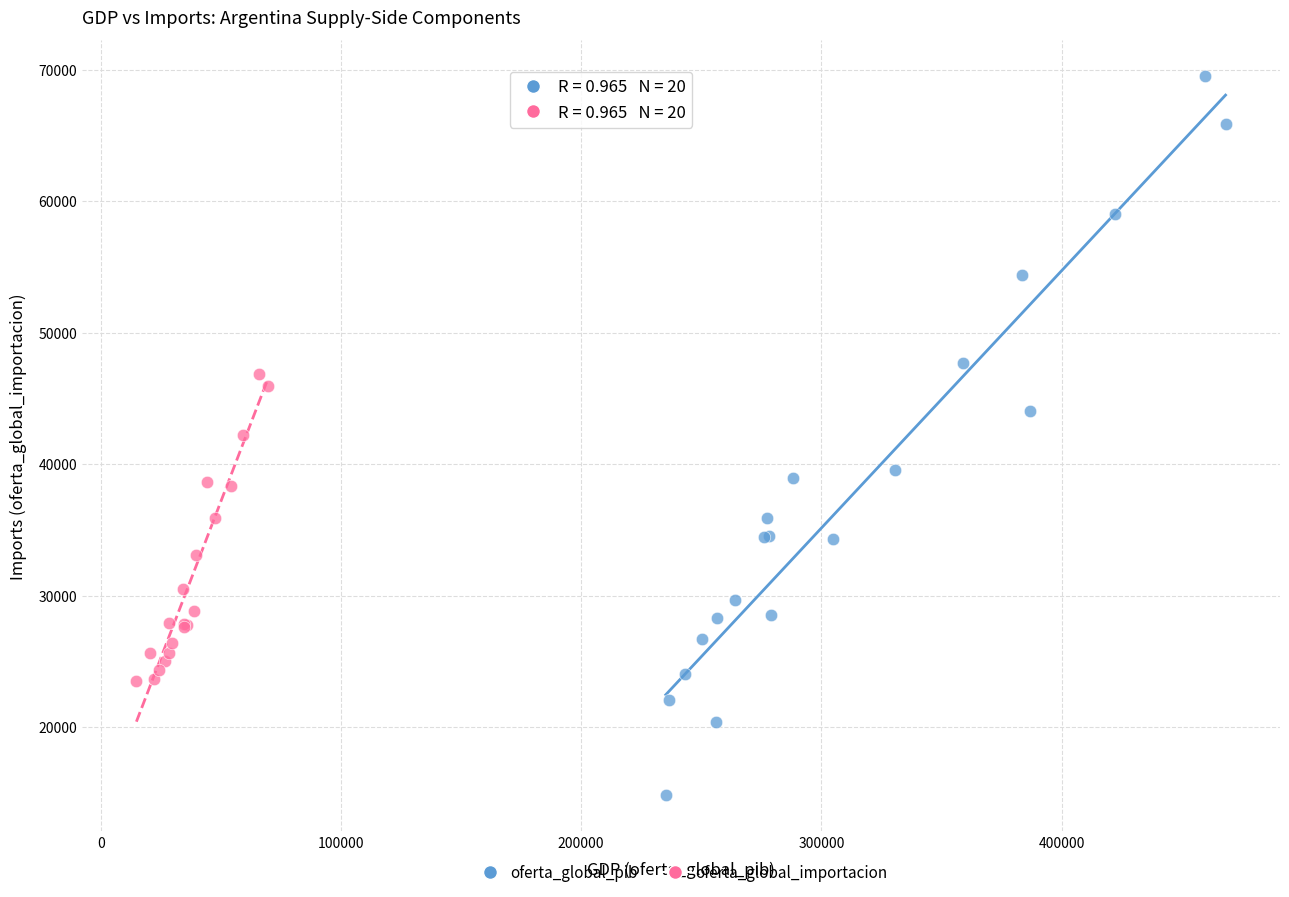

Which series has the largest Y range (max minus min)?

oferta_global_pib